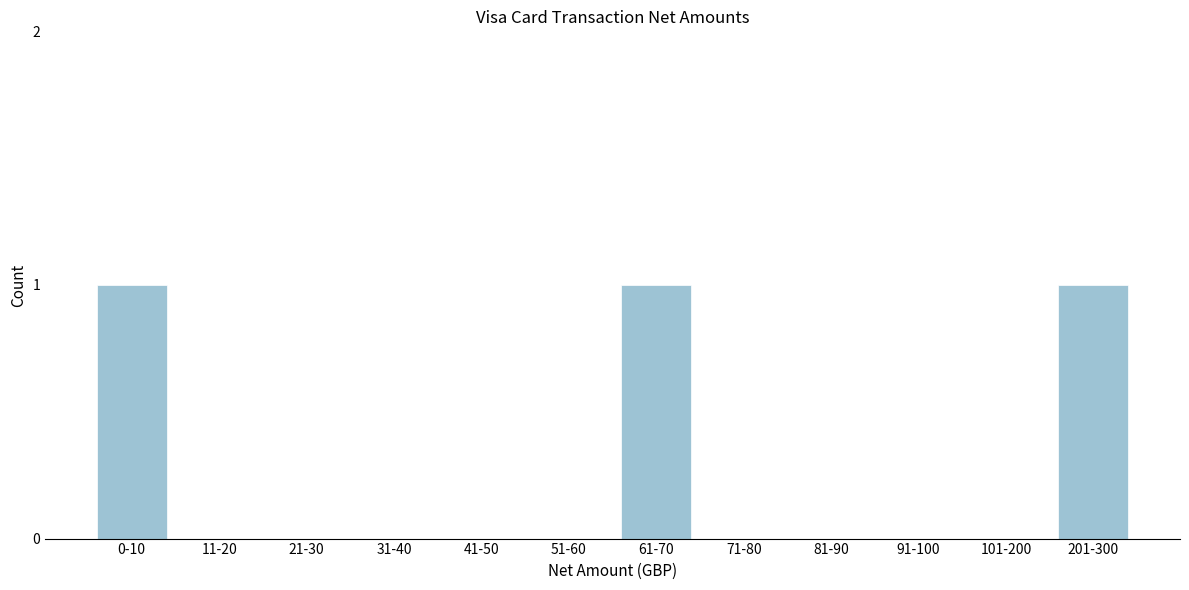

Reading left to right, transcribe all the data shown in this chart.

0-10=1	11-20=0	21-30=0	31-40=0	41-50=0	51-60=0	61-70=1	71-80=0	81-90=0	91-100=0	101-200=0	201-300=1